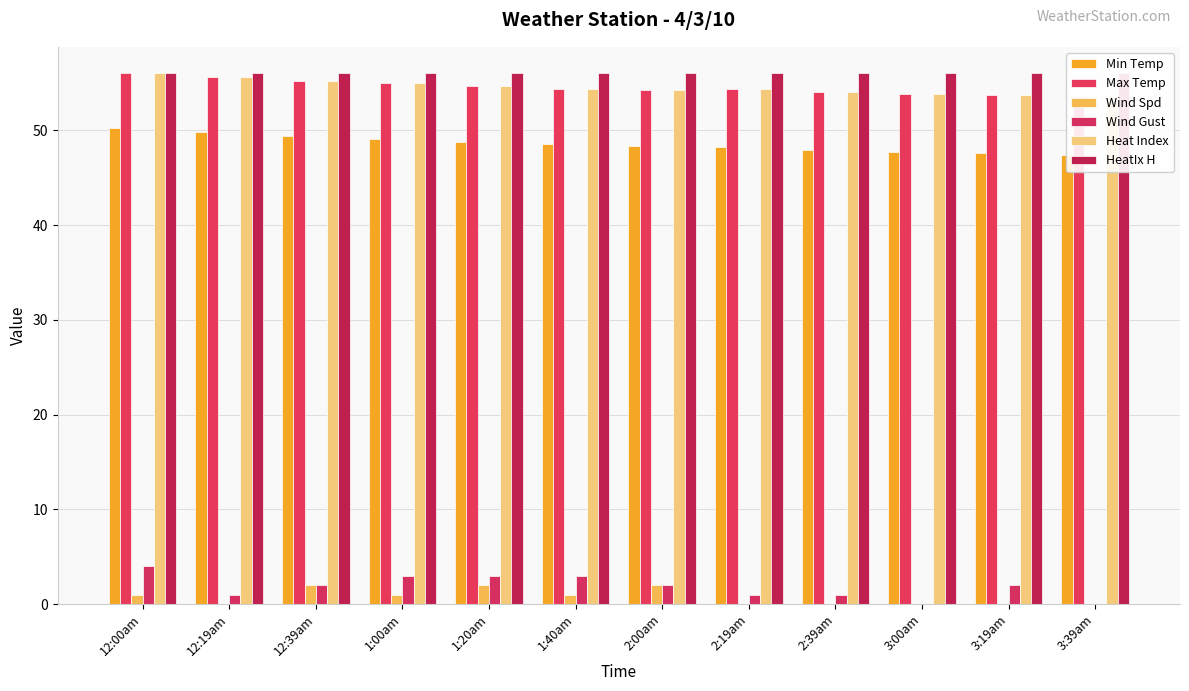

What is the maximum value shown in the chart?

56.0